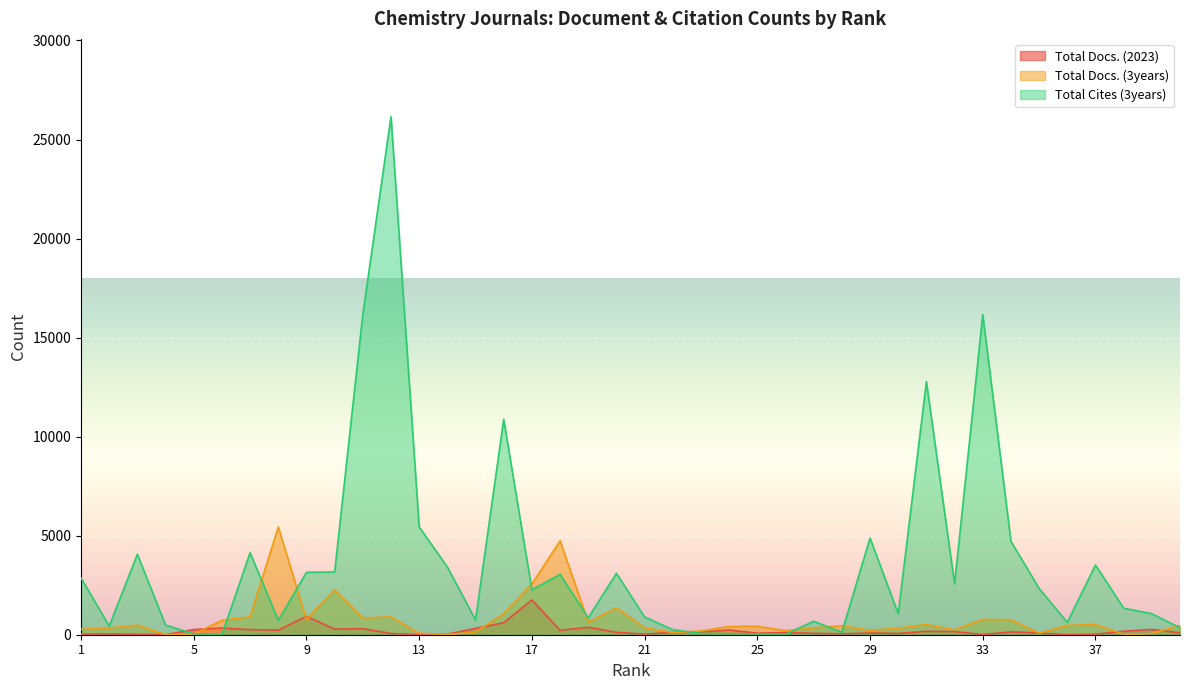

Reading right to left, list all the values displayed in this chart.

Total Docs. (2023): 95	268	179	22	0	89	143	8	159	173	65	87	45	71	110	77	240	132	119	28	122	376	223	1754	607	322	27	0	60	307	282	929	231	257	340	261	4	21	36	29
Total Docs. (3years): 467	61	22	514	469	73	757	770	245	515	326	222	454	346	205	428	415	189	112	351	1356	633	4741	2560	1066	124	18	68	896	849	2266	758	5441	902	729	30	4	485	338	273
Total Cites (3years): 346	1059	1339	3519	624	2336	4717	16158	2557	12774	1057	4883	124	680	17	36	62	68	253	896	3101	849	3046	2266	10873	744	3419	5441	26156	16179	3164	3151	722	4139	8	45	485	4064	438	2864